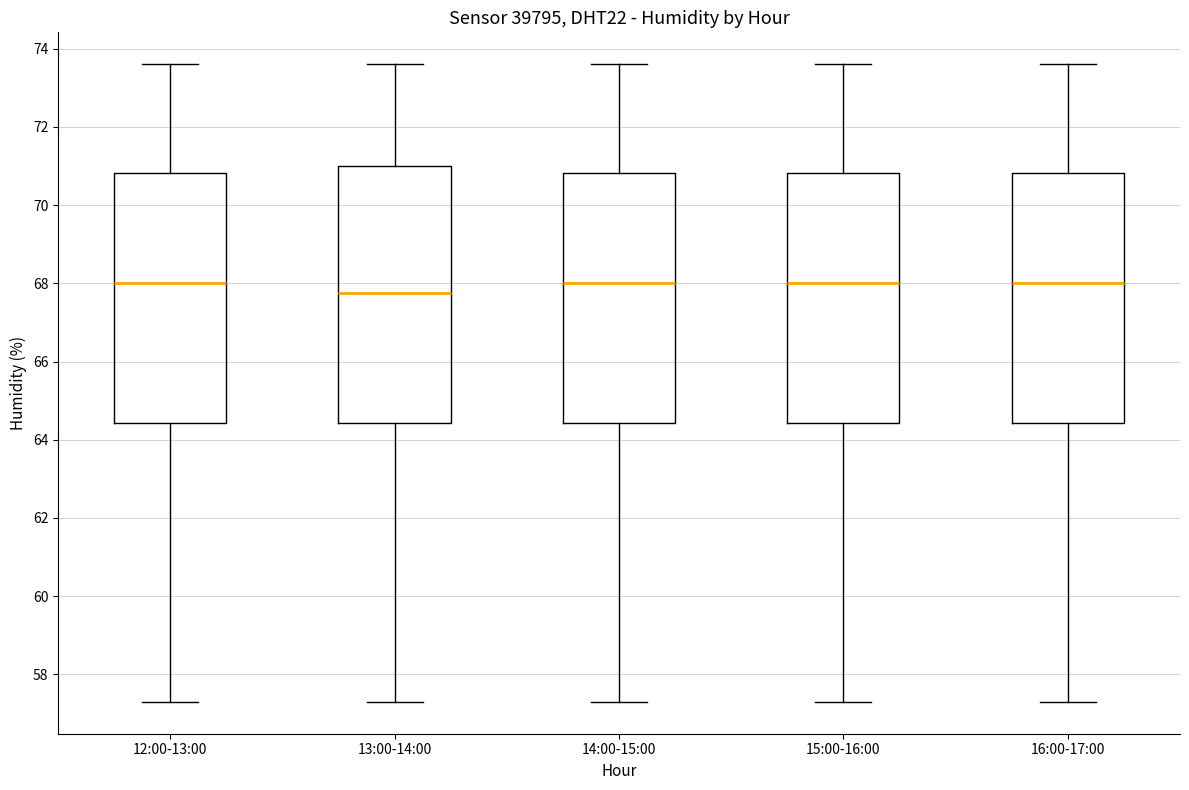

Reading left to right, read every box against the y-axis: the position of its median line, the range the box covers, and the ends of its whiskers. The values are not printed on the chart, so give them approximately, as read against the axis.

12:00-13:00: median 68.0, box 64.4 to 70.8, whiskers 57.4 to 73.6
13:00-14:00: median 67.8, box 64.4 to 71.0, whiskers 57.4 to 73.6
14:00-15:00: median 68.0, box 64.4 to 70.8, whiskers 57.4 to 73.6
15:00-16:00: median 68.0, box 64.4 to 70.8, whiskers 57.4 to 73.6
16:00-17:00: median 68.0, box 64.4 to 70.8, whiskers 57.4 to 73.6